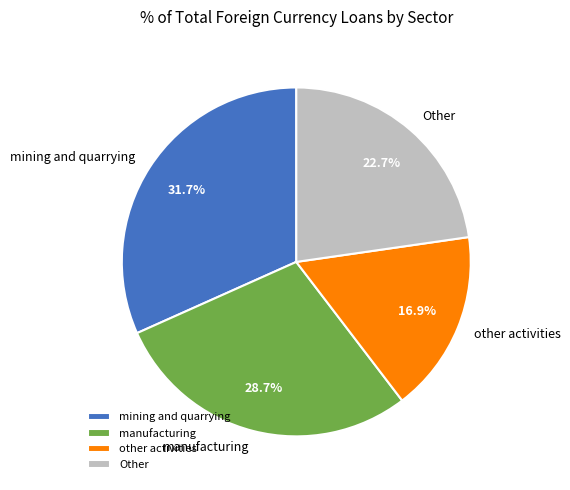

To the nearest percent, what is the difference between the manufacturing and mining and quarrying slice percentages?

3%